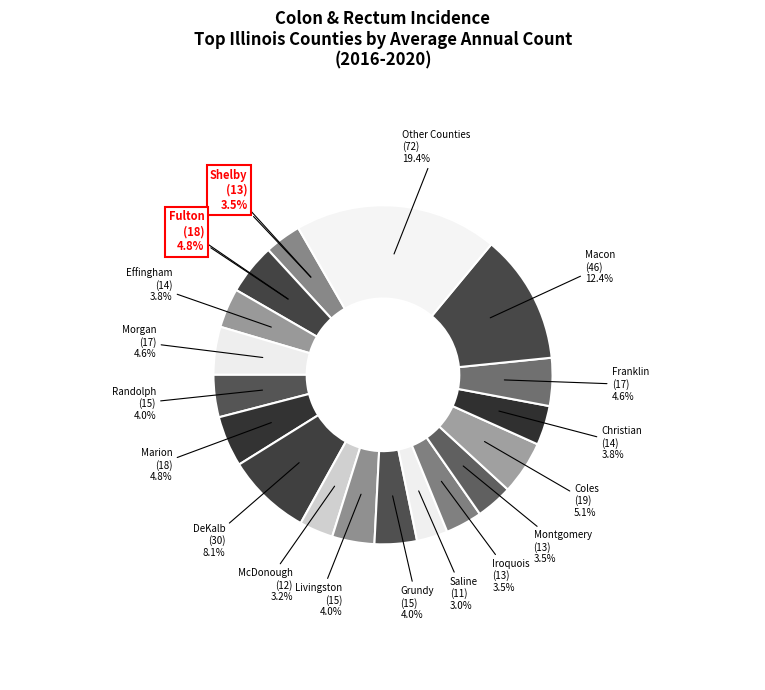

What is the ratio of the value at Franklin to the value at Effingham?

1.2